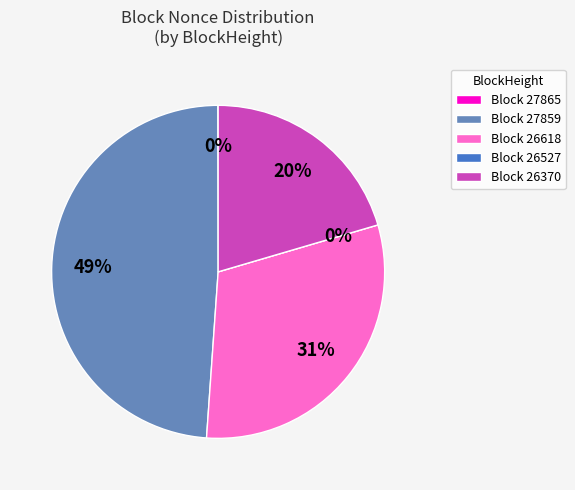

Does 26370 represent more than half of the total?

No